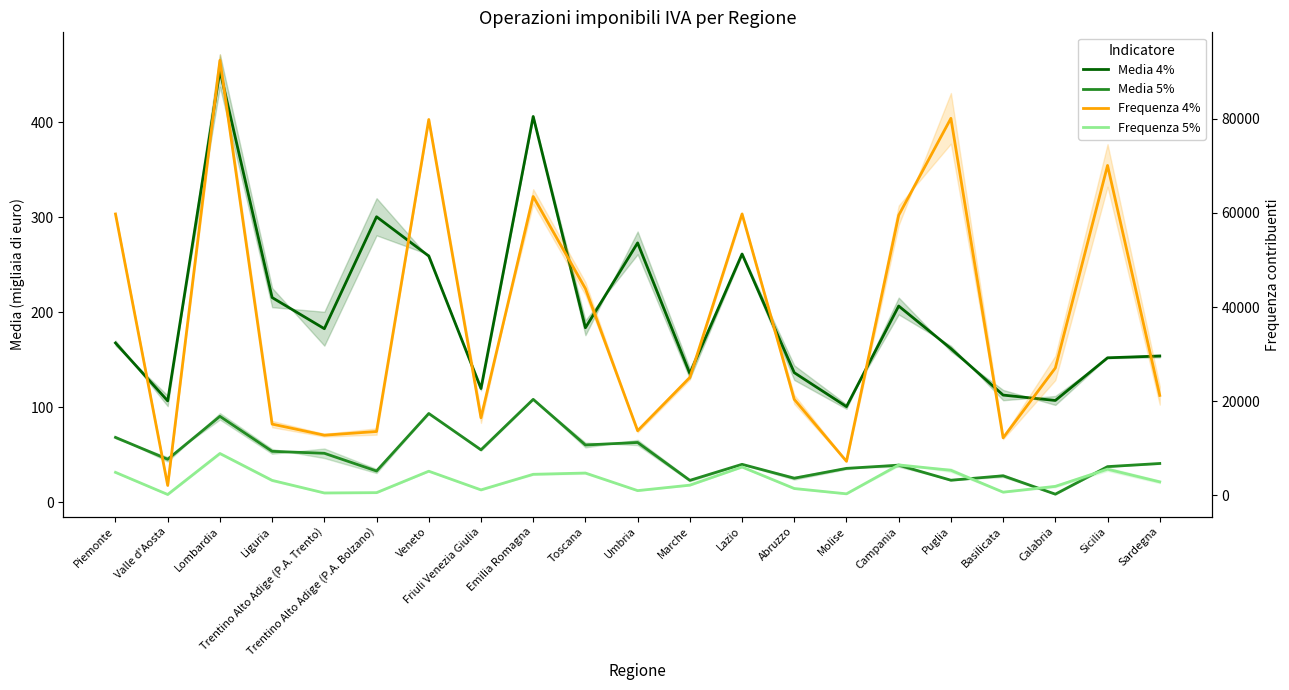

What is the value of the Frequenza 5% point at the 15th from the left?

352.0